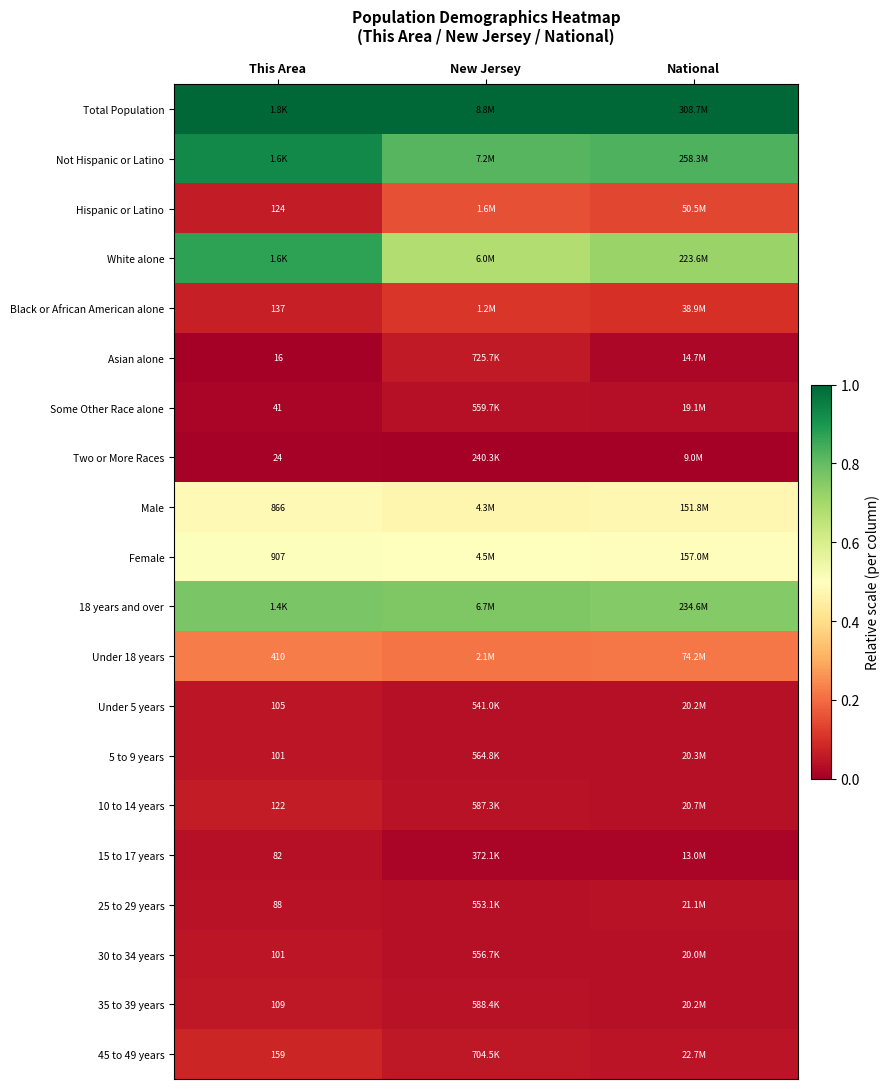

At how many categories does at least one series exceed 0?

3